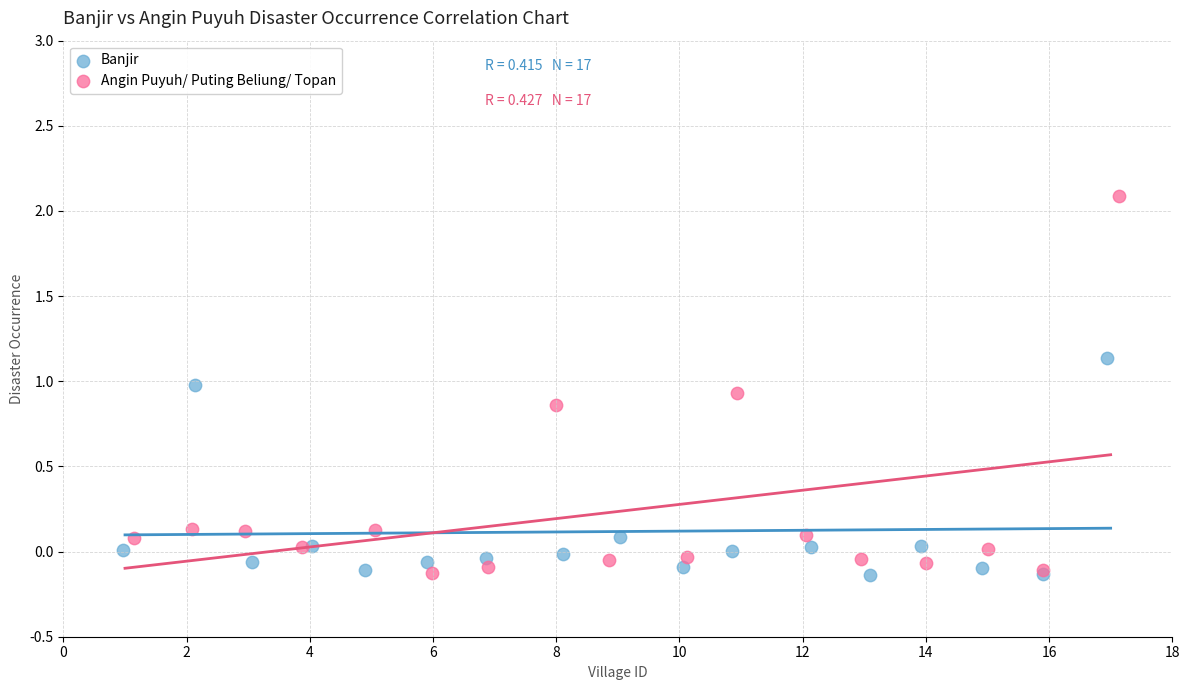

Which series reaches the maximum Y coordinate?

Angin Puyuh/ Puting Beliung/ Topan